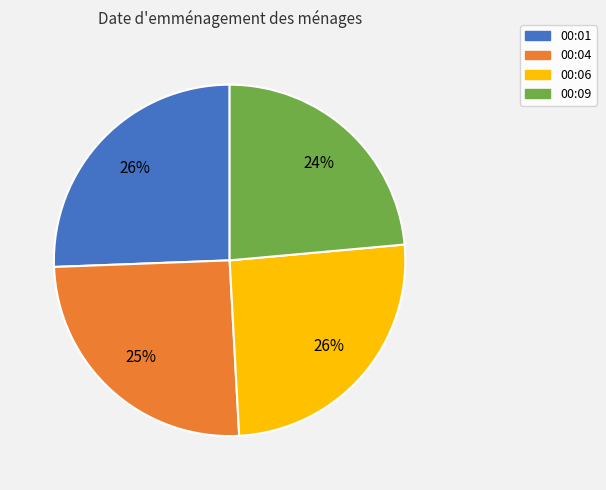

Combined, do 00:01 and 00:06 account for over 50%?

Yes